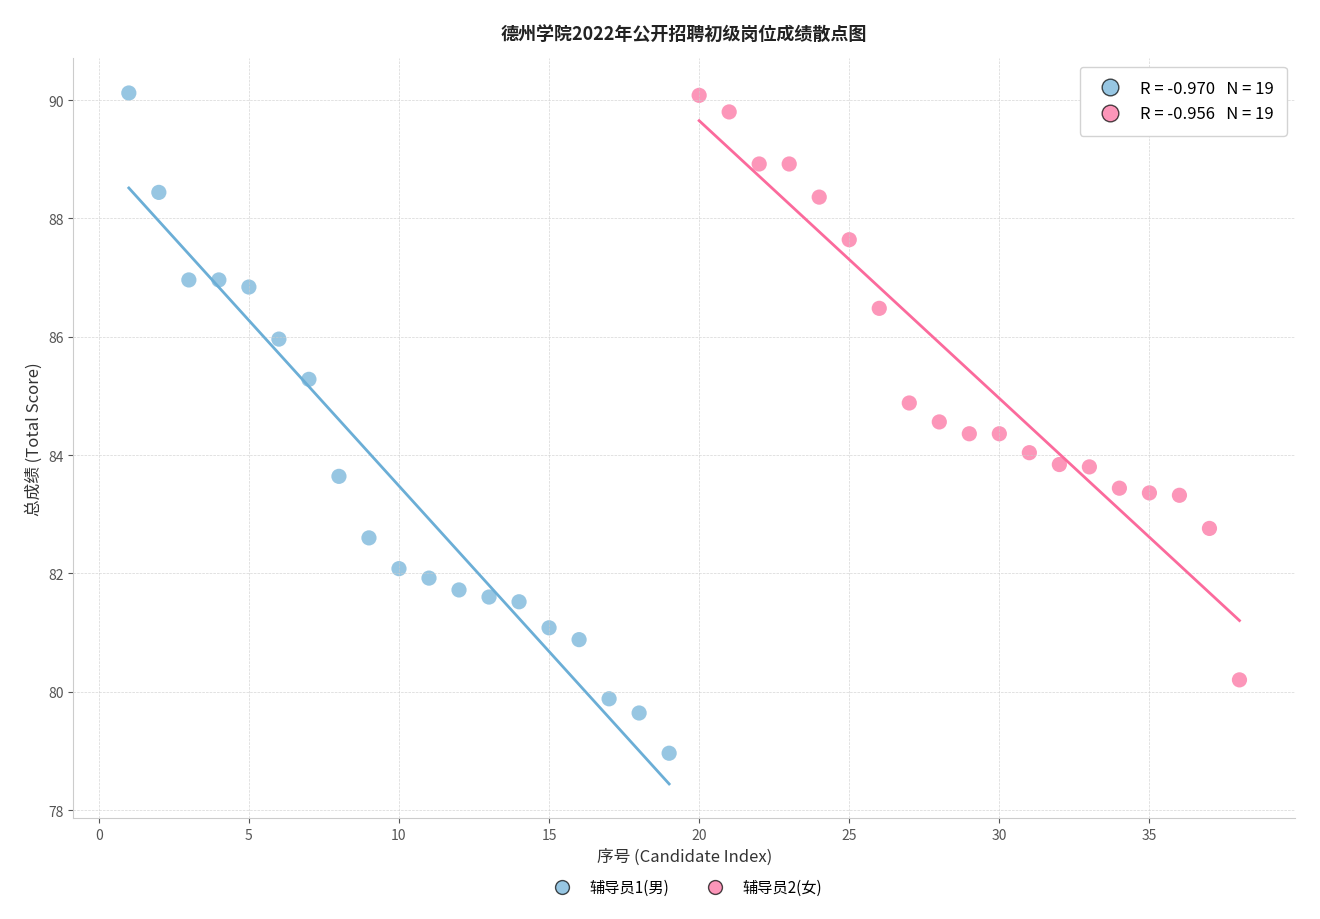

Which series has the widest spread of Y values?

辅导员1(男)